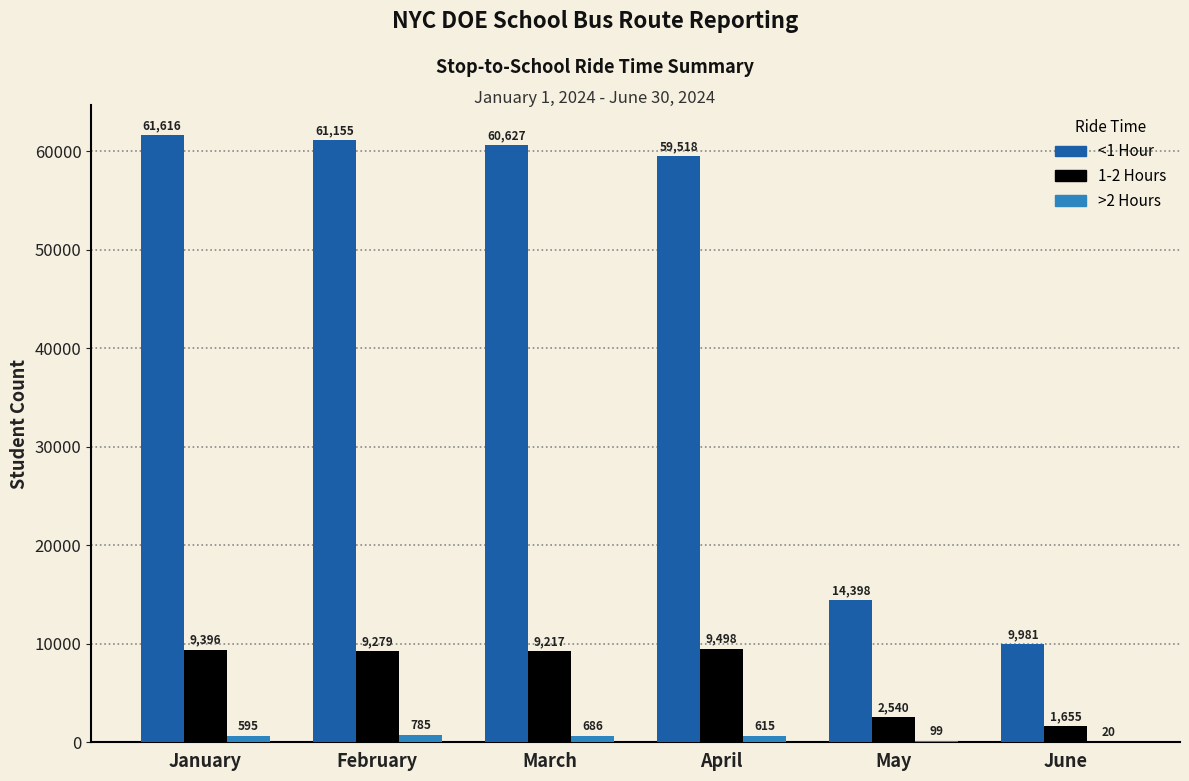

At which category is the sum across all series the highest?

January